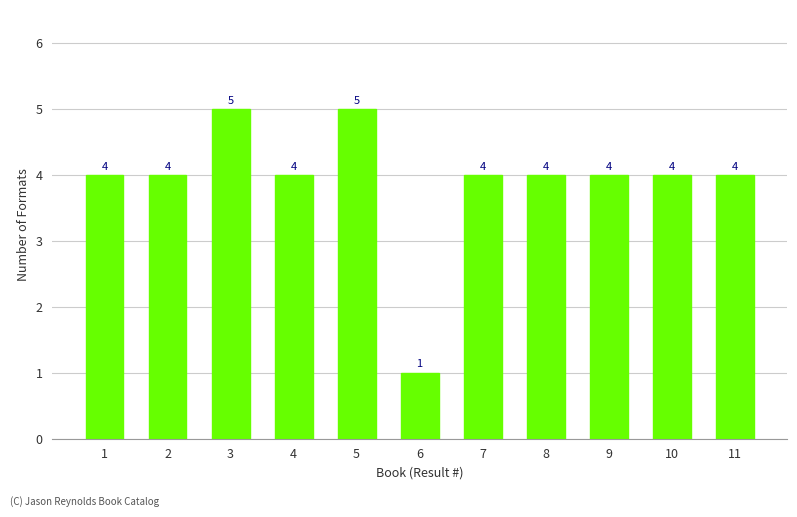

True or false: the data shows 4 at 4.

True